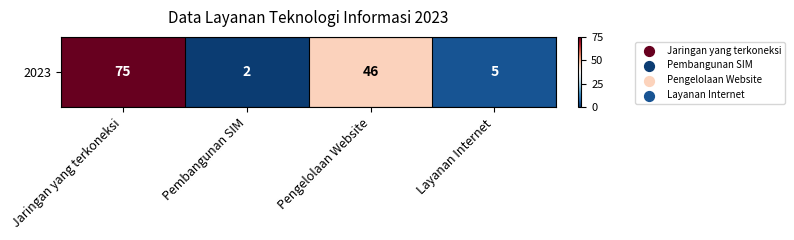

Reading right to left, transcribe all the data shown in this chart.

Layanan Internet=5	Pengelolaan Website=46	Pembangunan SIM=2	Jaringan yang terkoneksi=75